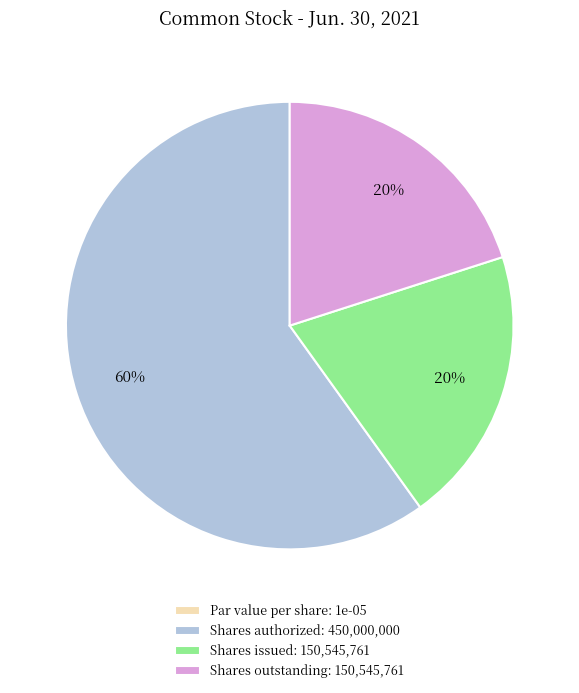

What is the largest slice in the pie chart?

Shares authorized: 450,000,000